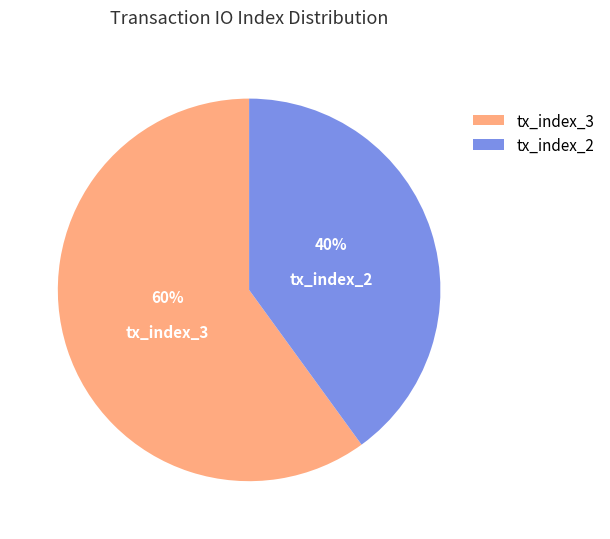

To the nearest percent, what percentage of the pie is tx_index_2?

40%